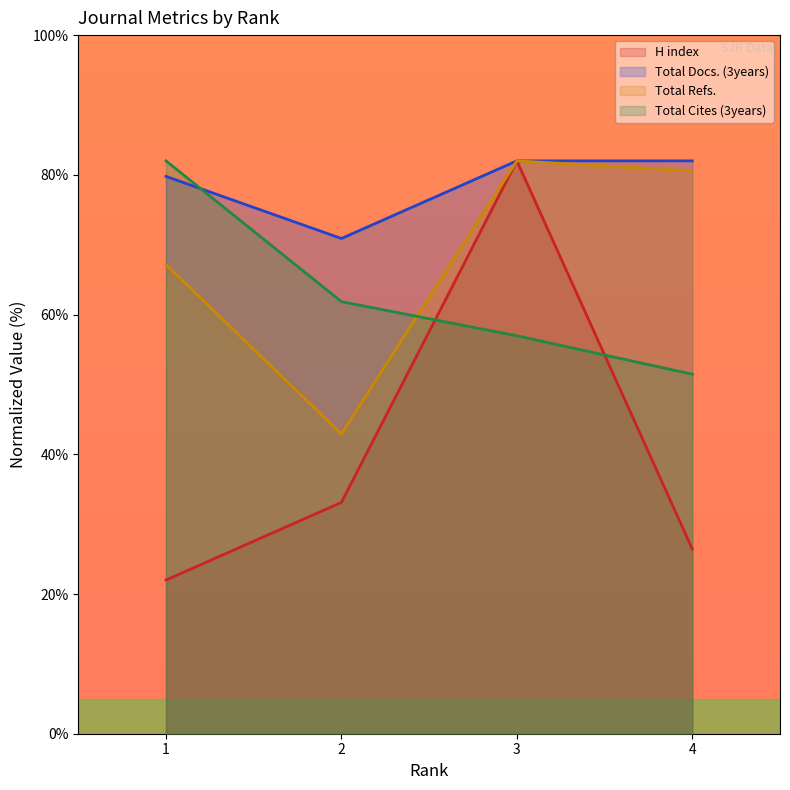

What is the value of the H index point at the 2nd from the left?

33.1